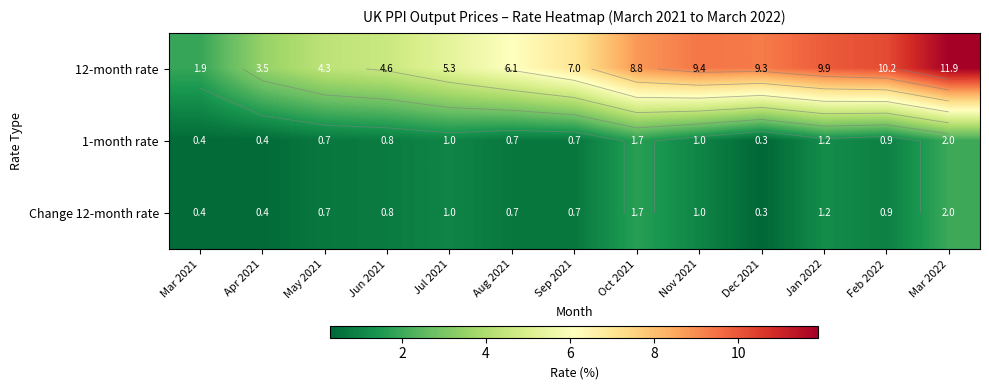

The 1-month rate series shows 1.6 at Nov 2021. True or false?

False